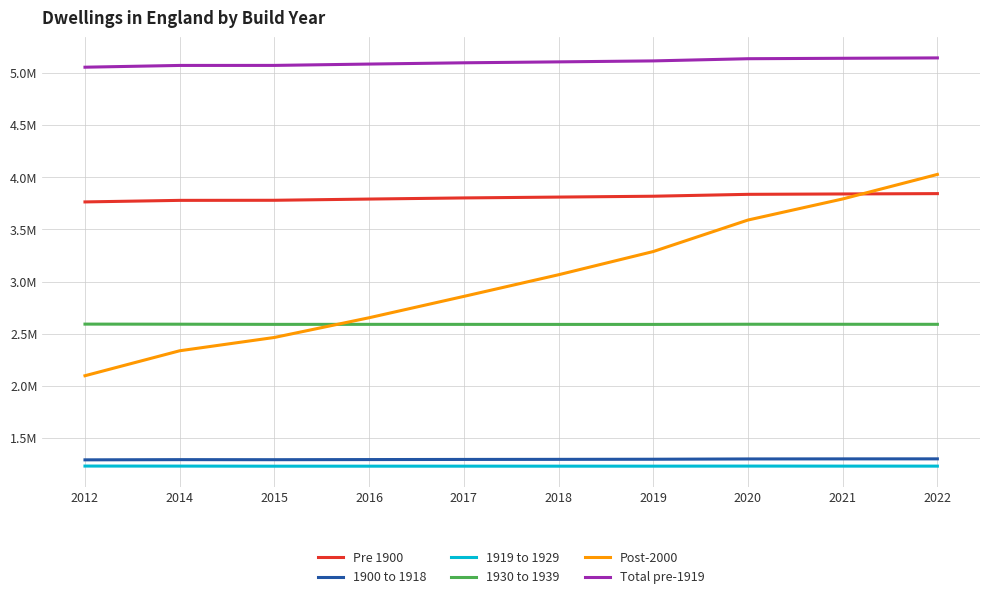

Reading left to right, what are all the values shown in this chart?

Pre 1900: 3762900	3777820	3778690	3790340	3801170	3809330	3817490	3835600	3839180	3842480
1900 to 1918: 1291070	1293090	1292510	1293730	1294990	1295750	1296870	1299680	1300290	1300550
1919 to 1929: 1231520	1231120	1230250	1230400	1230540	1230470	1230590	1231290	1230970	1230890
1930 to 1939: 2591850	2590970	2589410	2589580	2589390	2589040	2589020	2590580	2590300	2589880
Post-2000: 2097190	2336430	2464000	2652940	2857580	3064970	3287400	3589310	3791330	4026510
Total pre-1919: 5053970	5070910	5071200	5084070	5096160	5105080	5114360	5135280	5139470	5143030